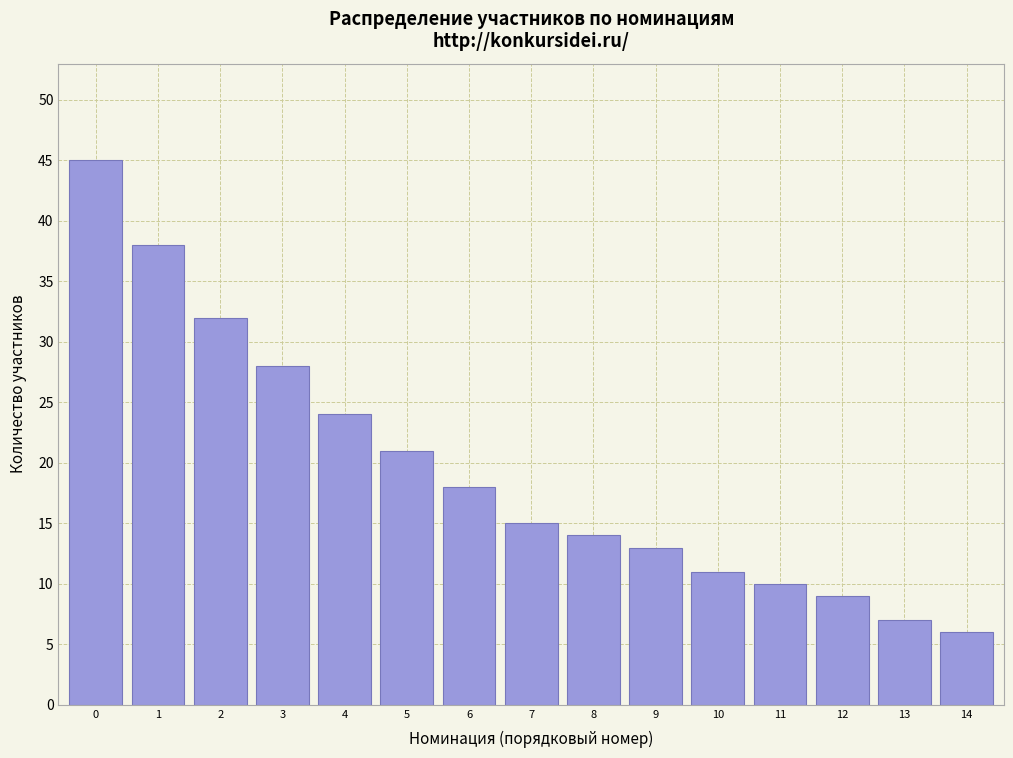

Reading right to left, extract all data points from this chart.

6	7	9	10	11	13	14	15	18	21	24	28	32	38	45